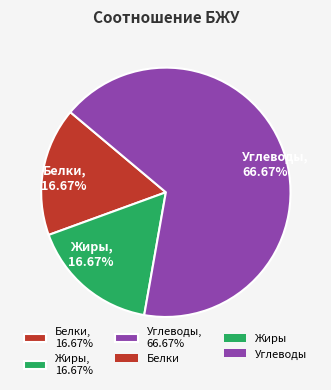

To the nearest percent, what is the combined percentage of Углеводы and Белки?

83%